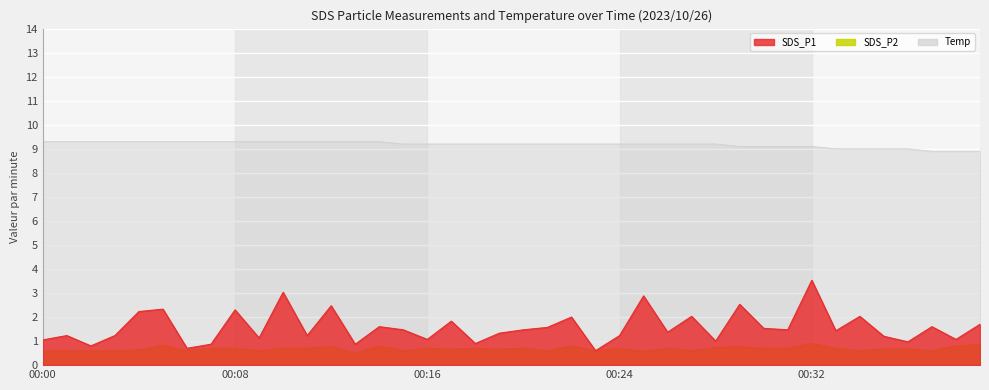

At 00:08, list the series in order from smallest to largest.

SDS_P2, SDS_P1, Temp